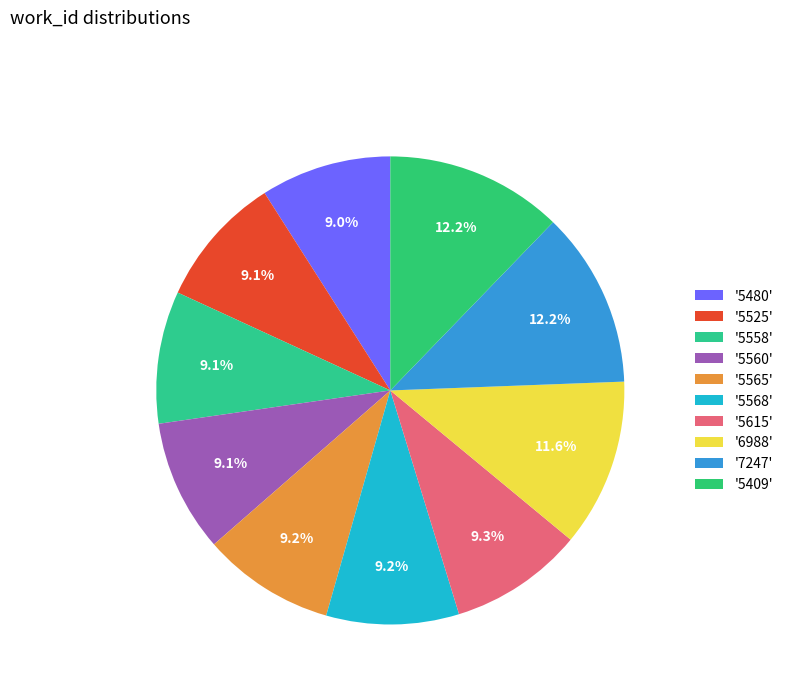

How many slices are in this pie chart?

10